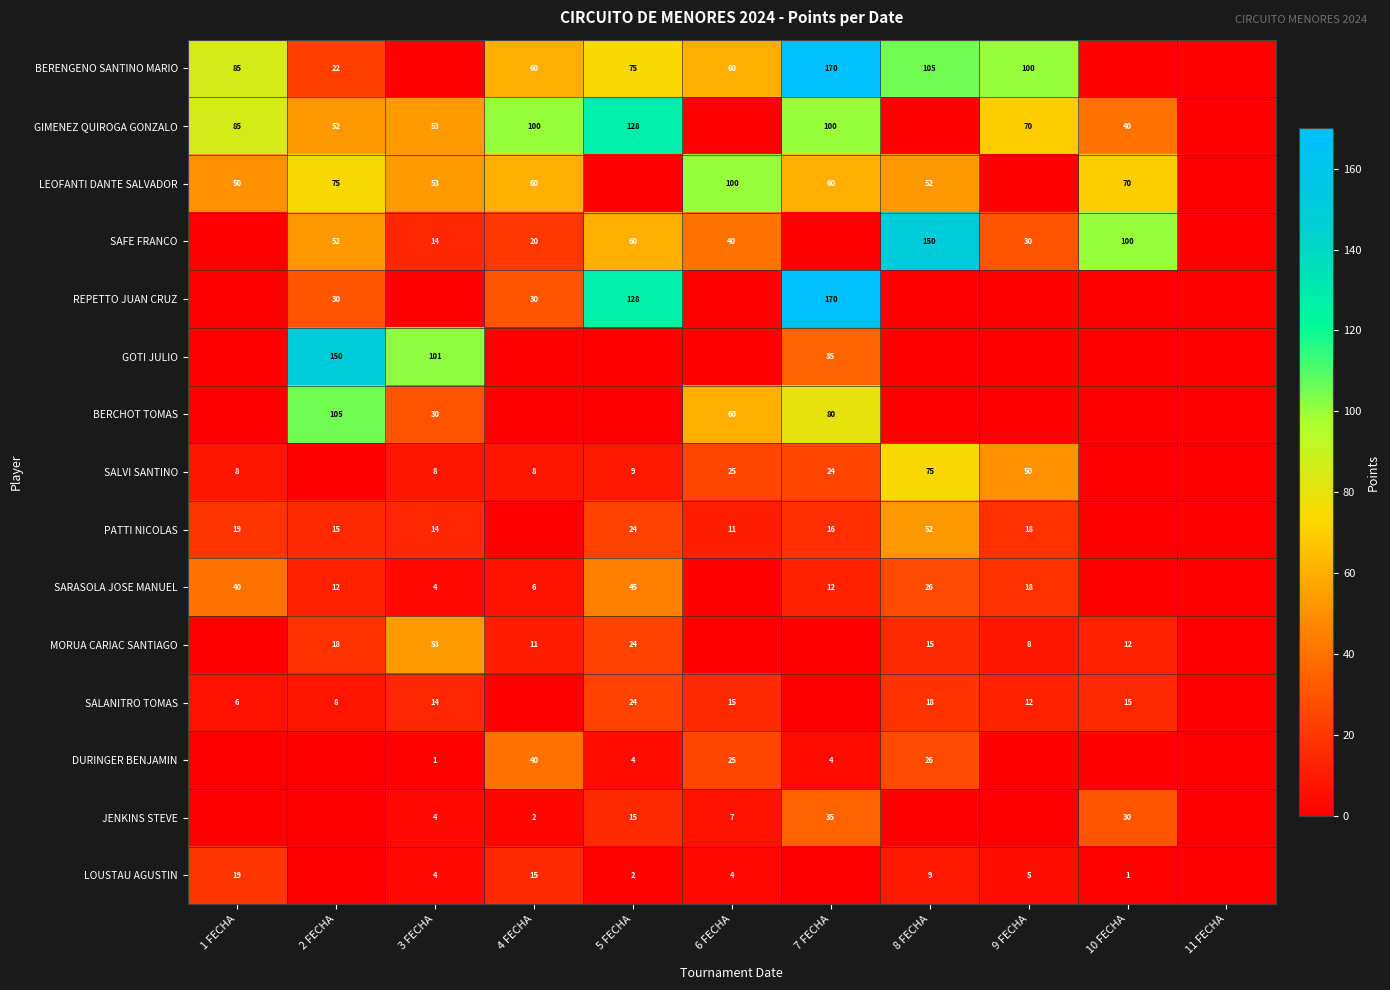

What is the difference between the MORUA CARIAC SANTIAGO values at 8 FECHA and 2 FECHA?

3